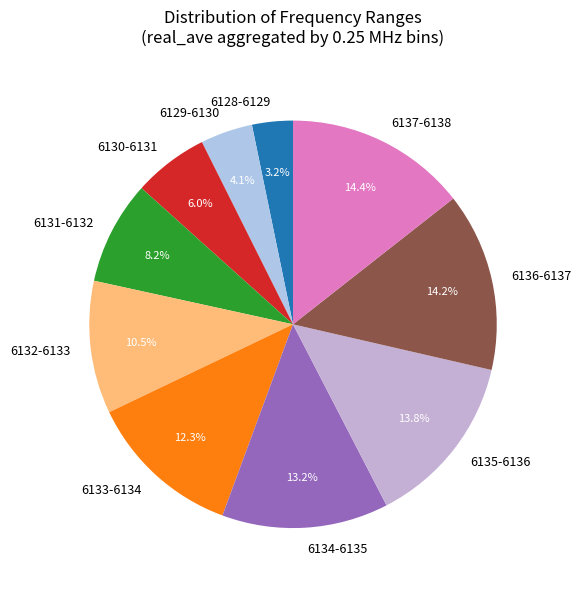

Is 6137-6138 the majority of the pie?

No